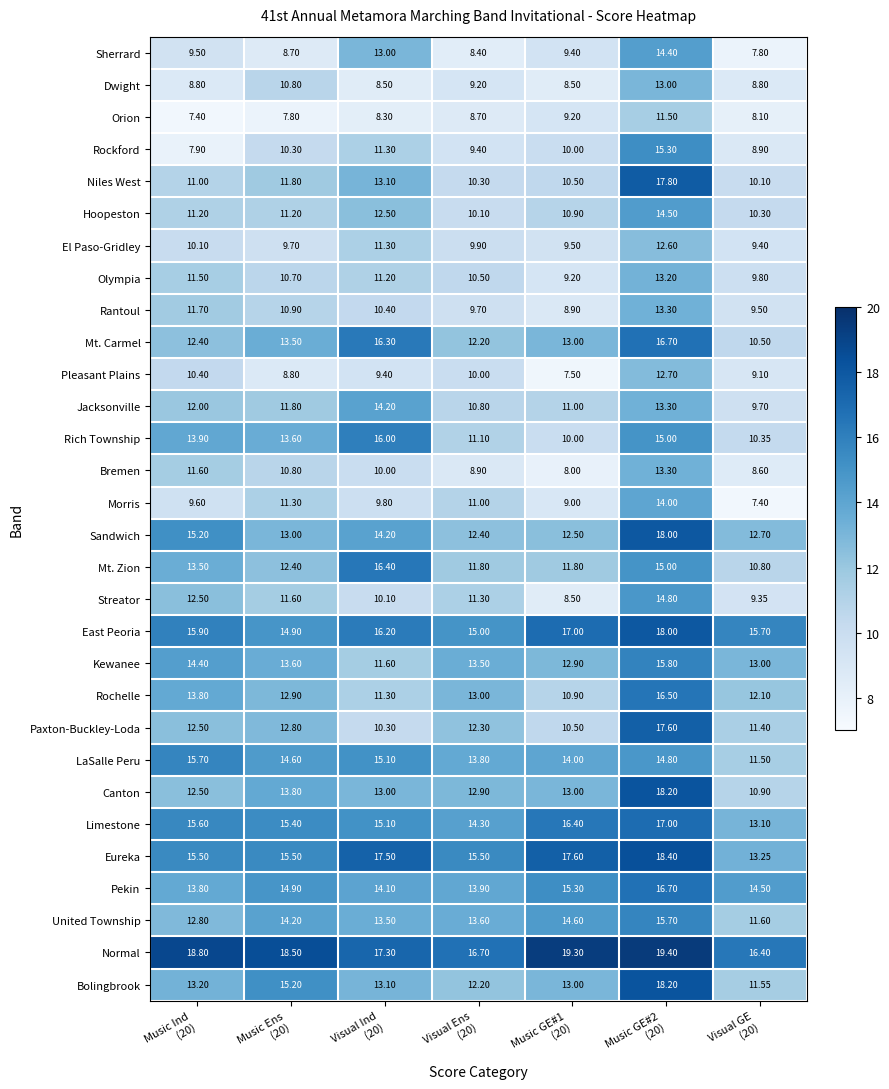

Which series has the widest spread of values?

Niles West